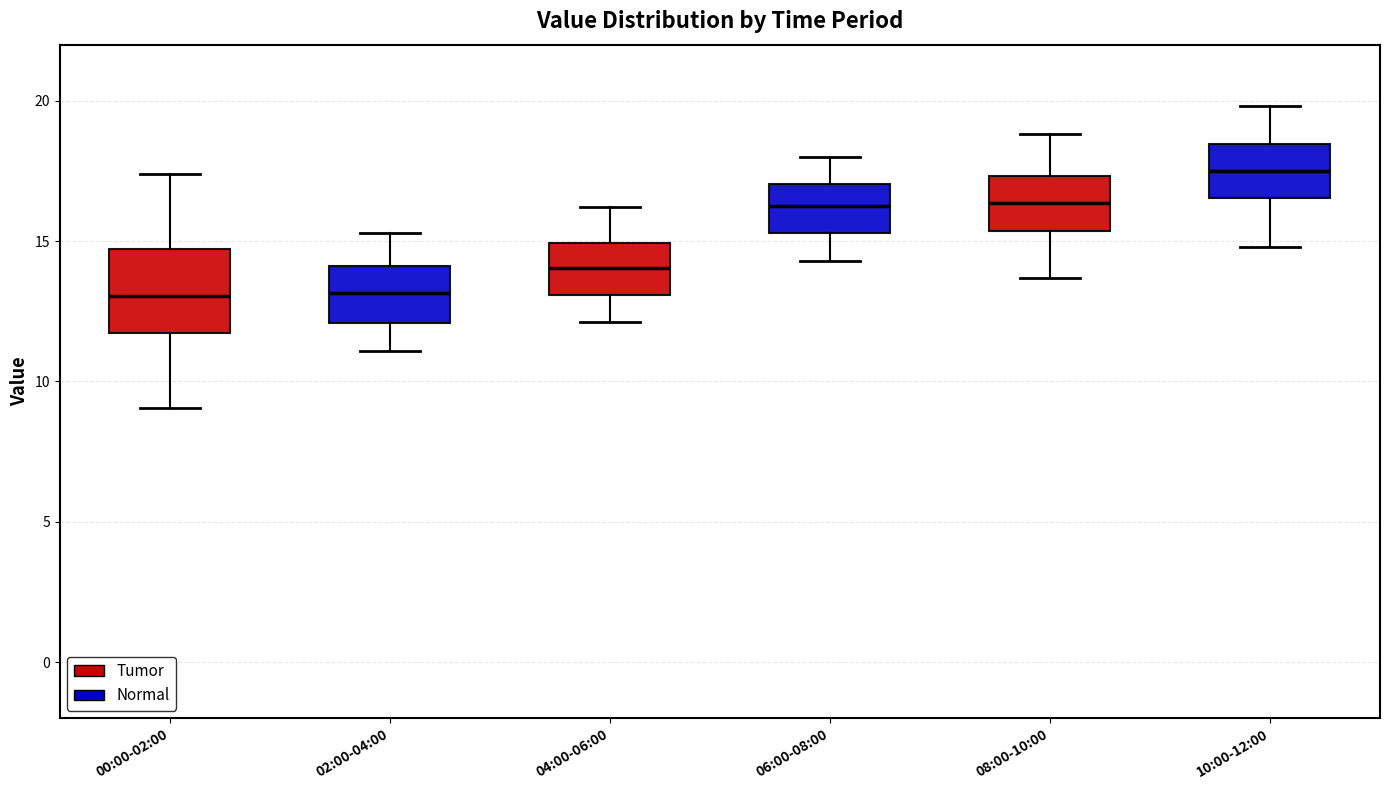

Where is the upper edge of the box for 08:00-10:00 on the y-axis? The values are not printed on the chart, so give them approximately, as read against the axis.

17.5